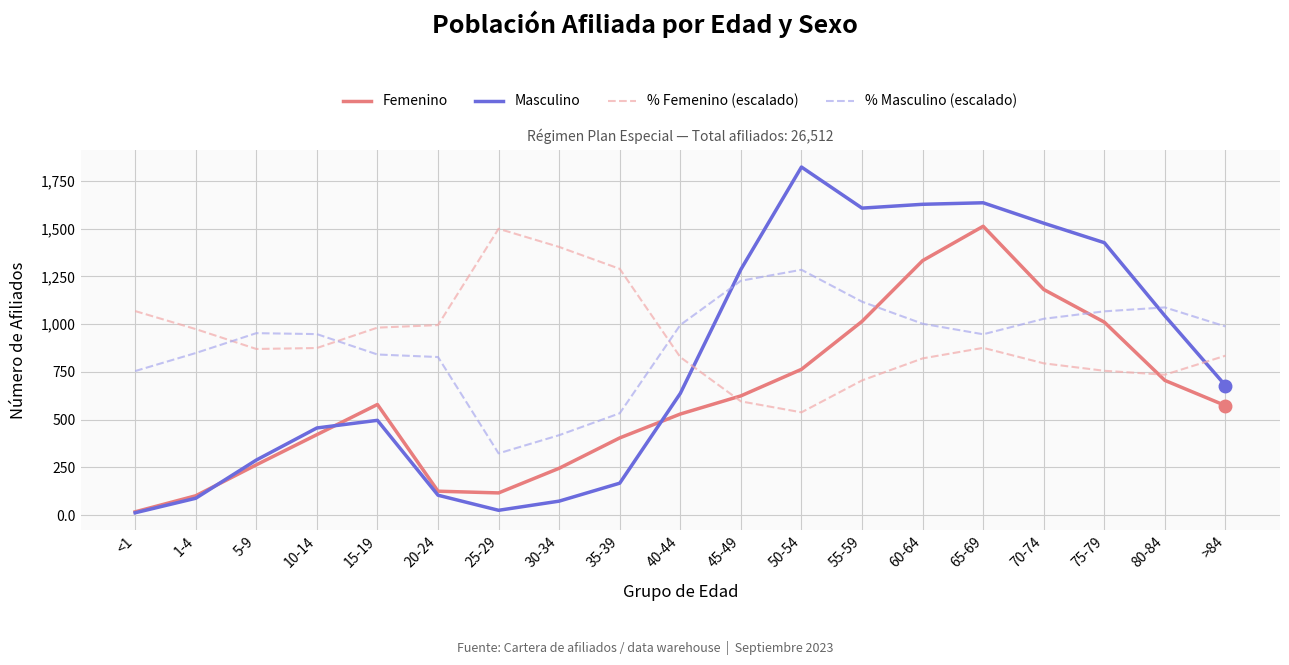

True or false: % Masculino (escalado) has a value of 600.2 at 70-74.

False